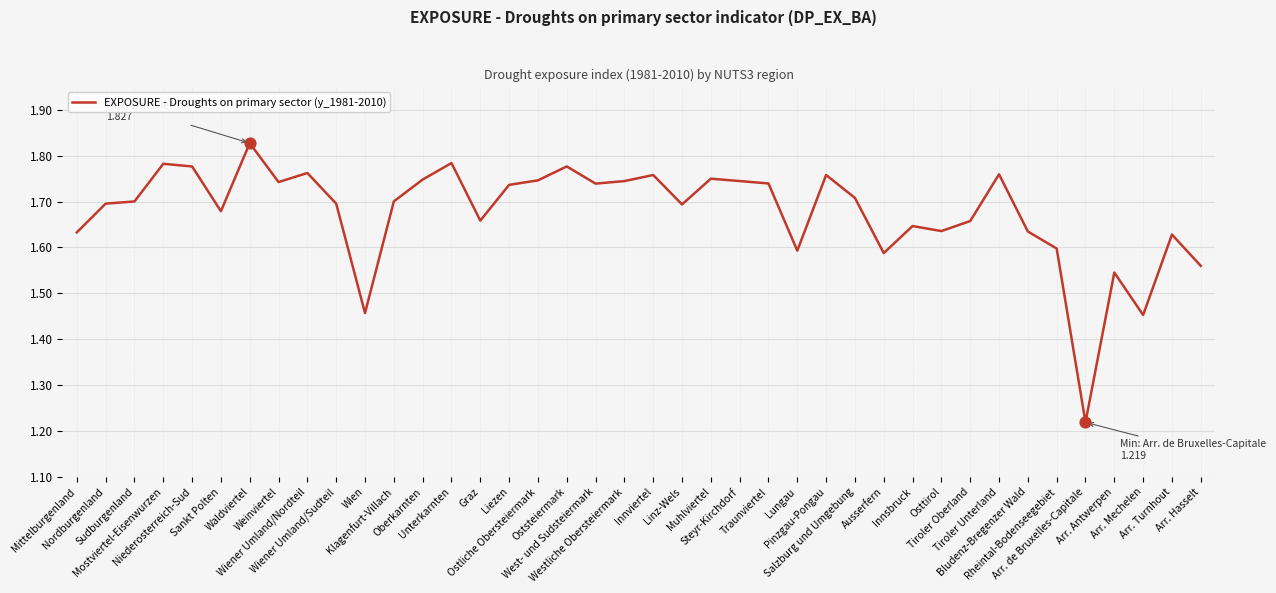

Which has a higher value, Traunviertel or Osttirol?

Traunviertel